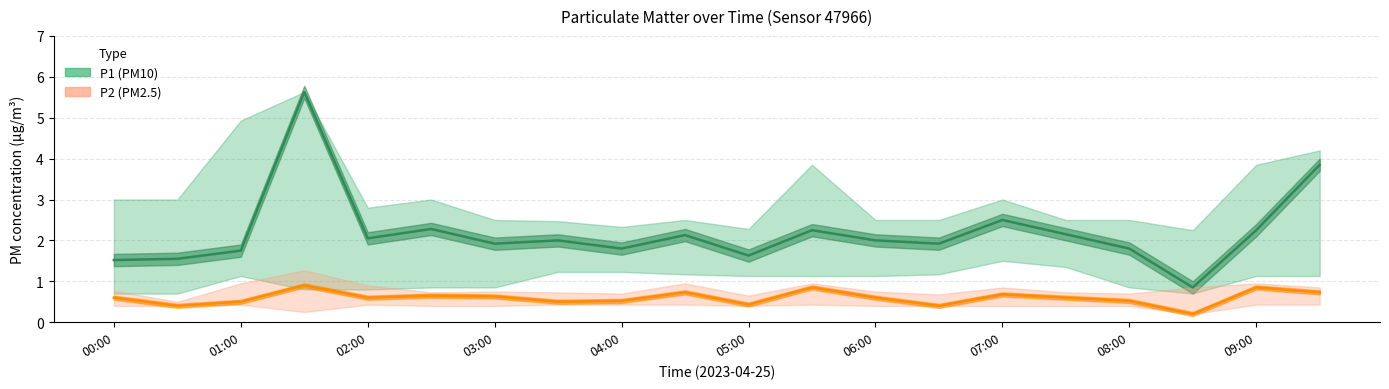

Is the value of P1_upper at 06:00 greater than the value of P2 at 02:00?

Yes